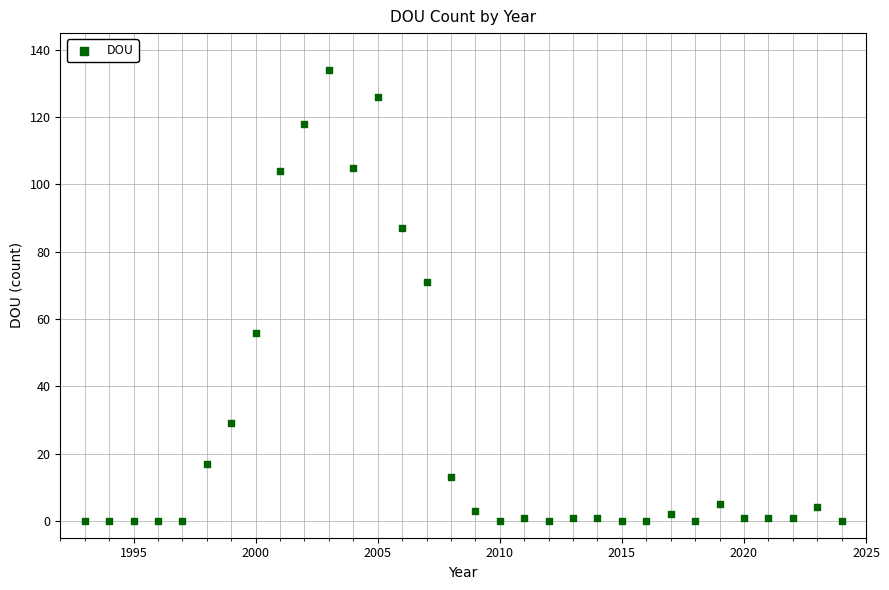

What Y value in the scatter plot is closest to 67?

71